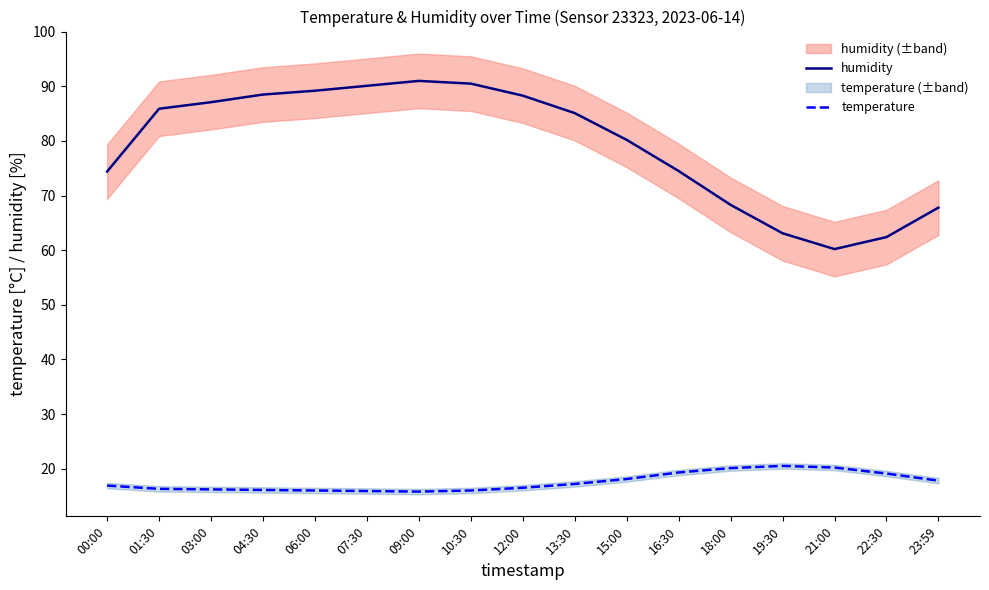

List the labels in order of humidity value, largest first.

09:00, 10:30, 07:30, 06:00, 04:30, 12:00, 03:00, 01:30, 13:30, 15:00, 16:30, 00:00, 18:00, 23:59, 19:30, 22:30, 21:00